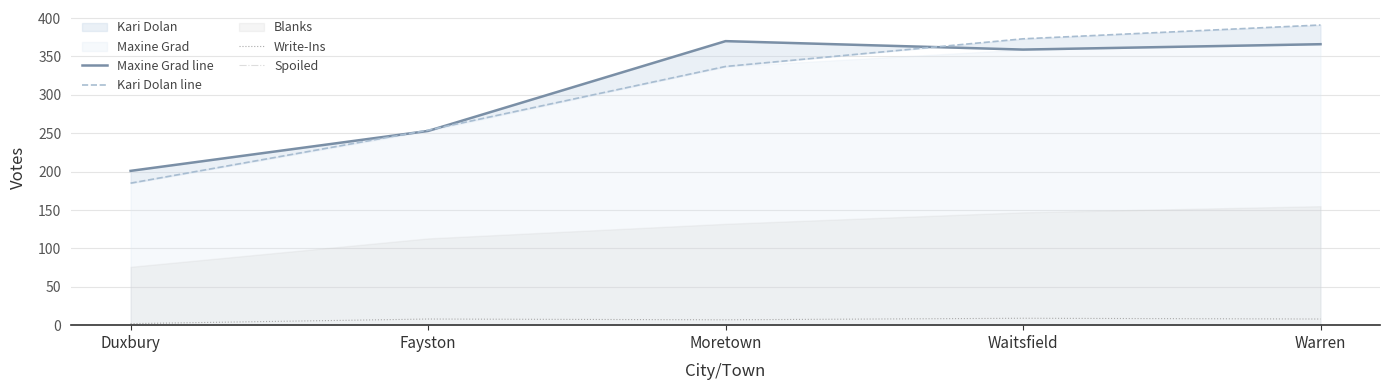

How many data points in Kari Dolan line are less than 337?

2